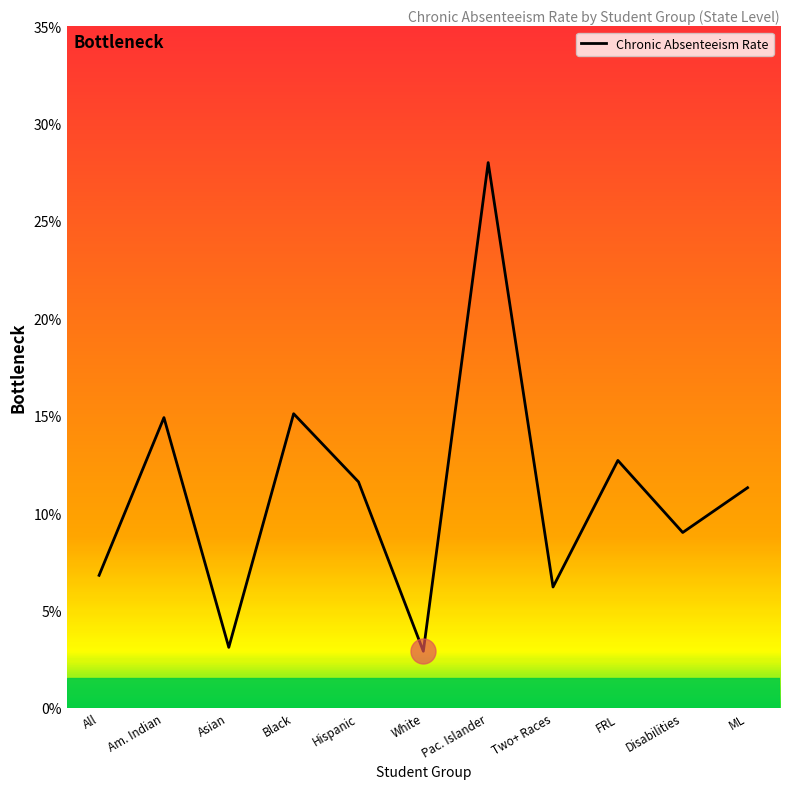

Does the chart display data point markers on the line(s)?

No